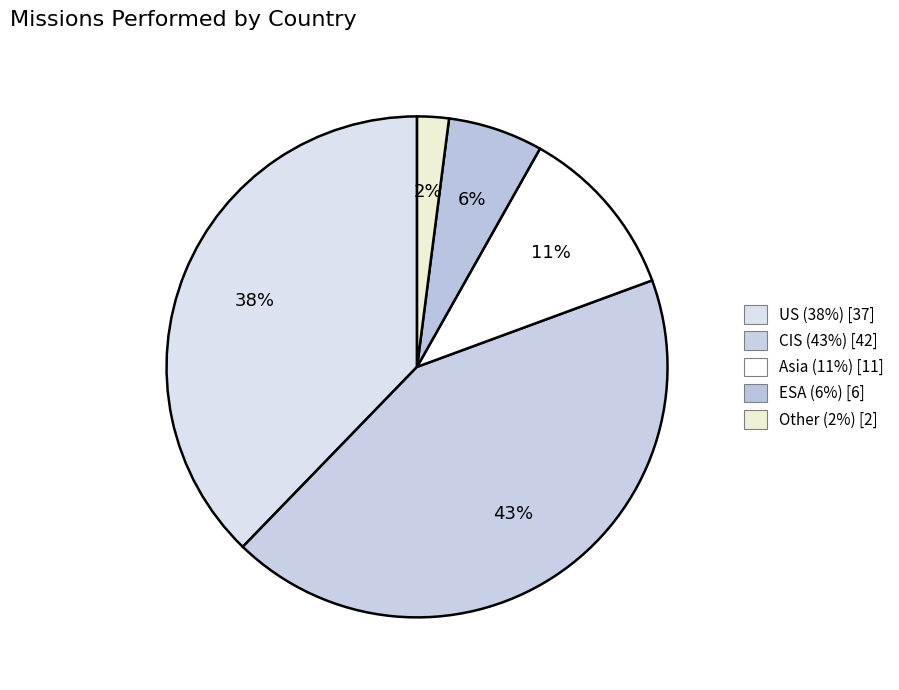

What percentage is the CIS slice, to the nearest percent?

43%